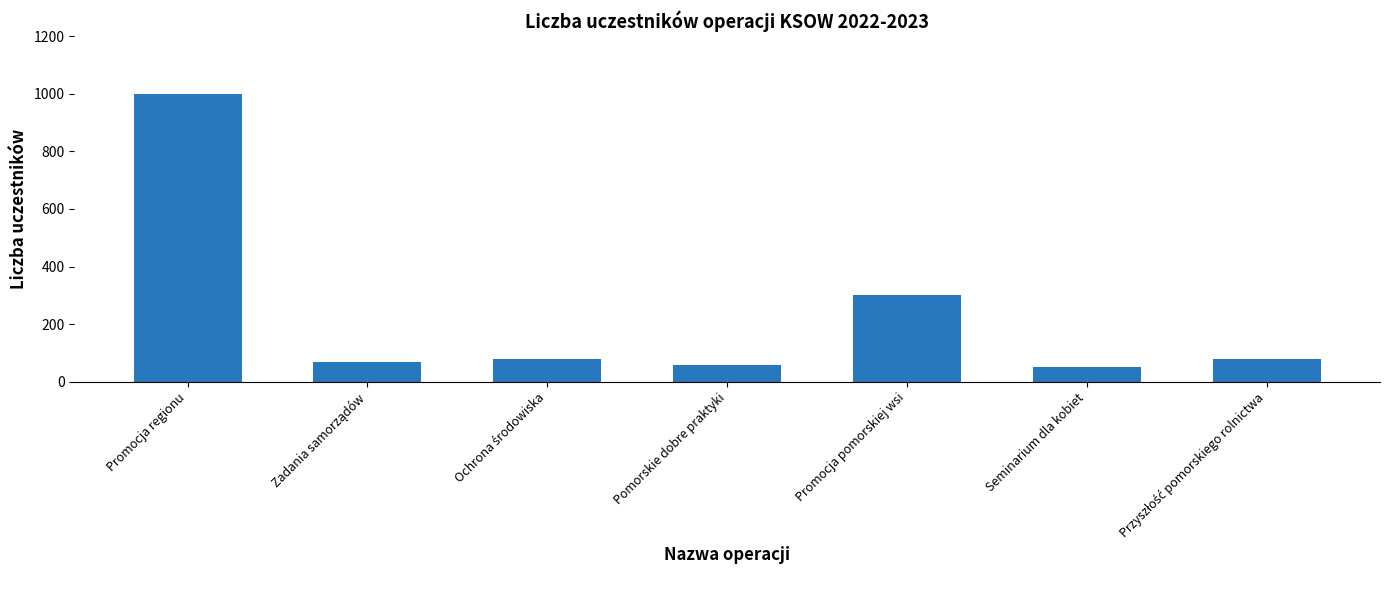

At which label is the value closest to 525?

Promocja pomorskiej wsi